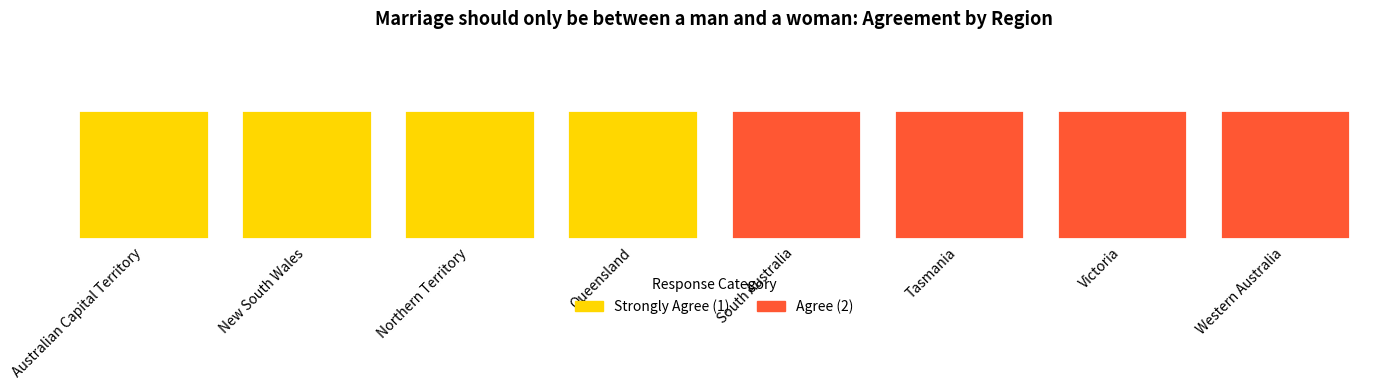

What is the sum of the Agree (2) values at Queensland and Western Australia?

23.2